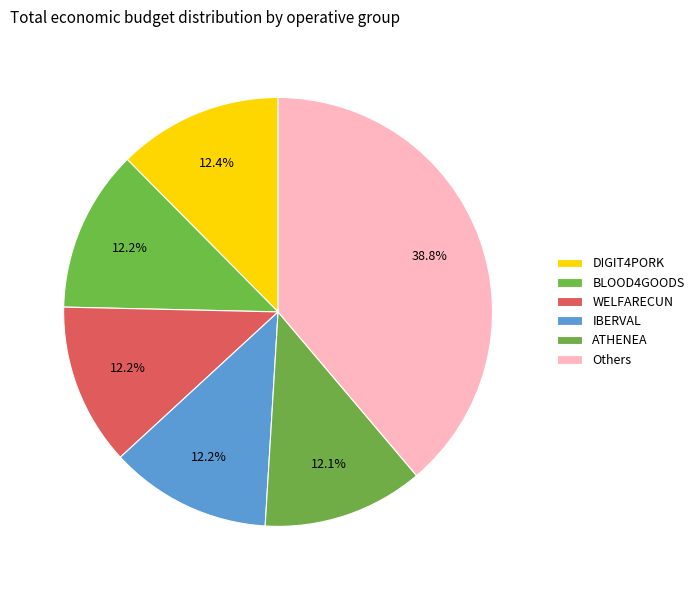

Count the number of slices in the pie.

6